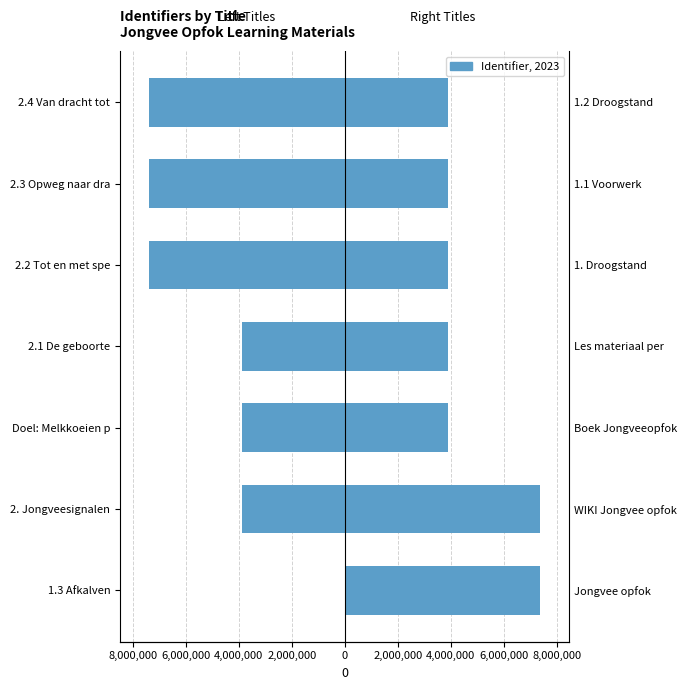

The value at 4,000,000 is -2040941. True or false?

False